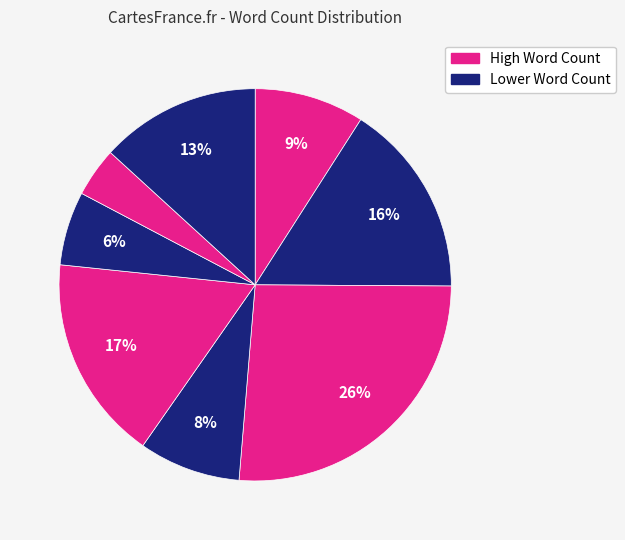

How many slices are in this pie chart?

8